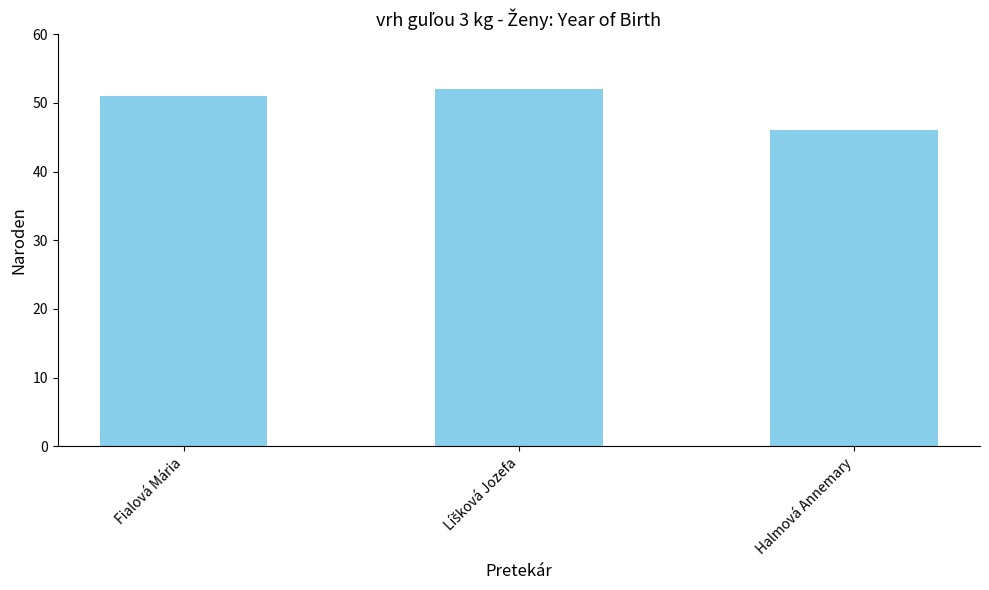

Is it true that the value at Fialová Mária is 51?

True